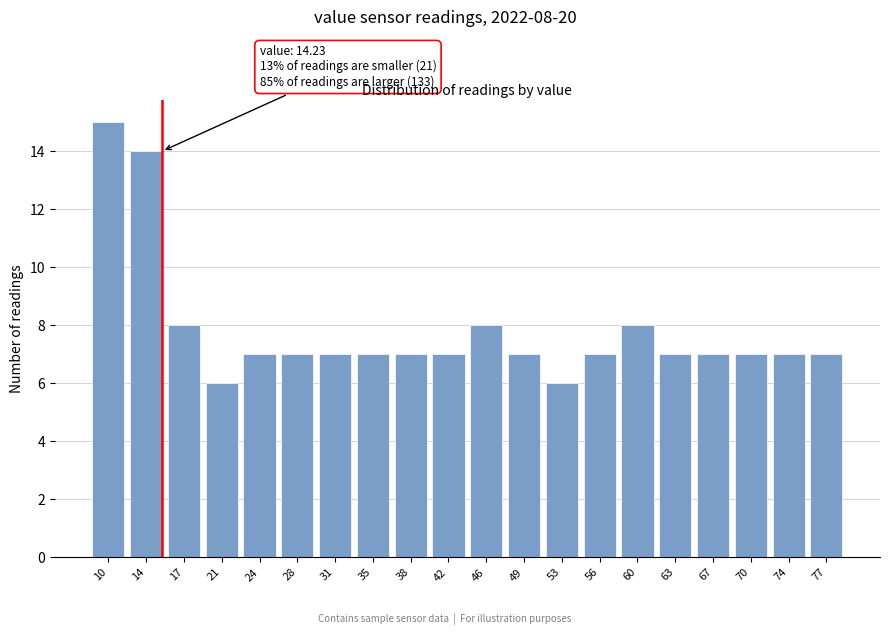

Reading left to right, extract all data points from this chart.

15	14	8	6	7	7	7	7	7	7	8	7	6	7	8	7	7	7	7	7